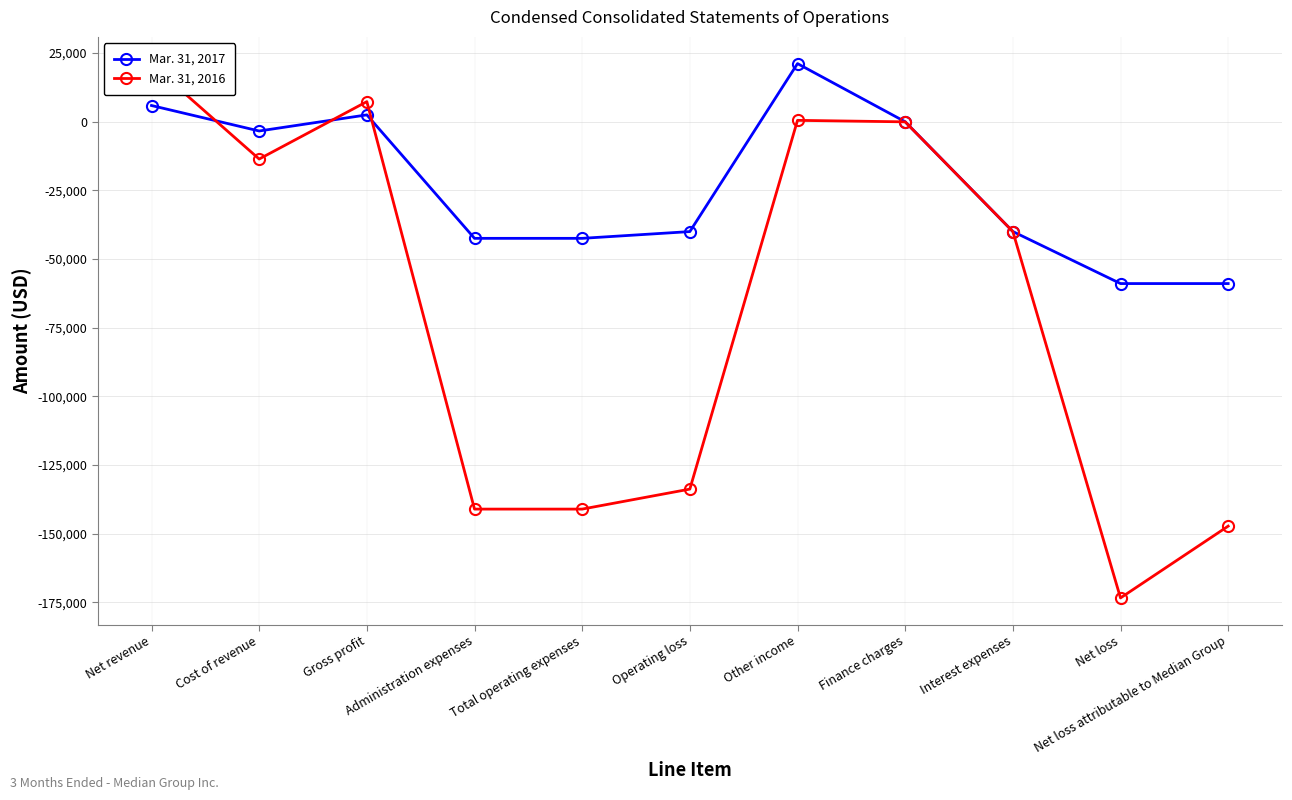

List the labels in order of Mar. 31, 2016 value, smallest first.

Net loss, Net loss attributable to Median Group, Administration expenses, Total operating expenses, Operating loss, Interest expenses, Cost of revenue, Finance charges, Other income, Gross profit, Net revenue